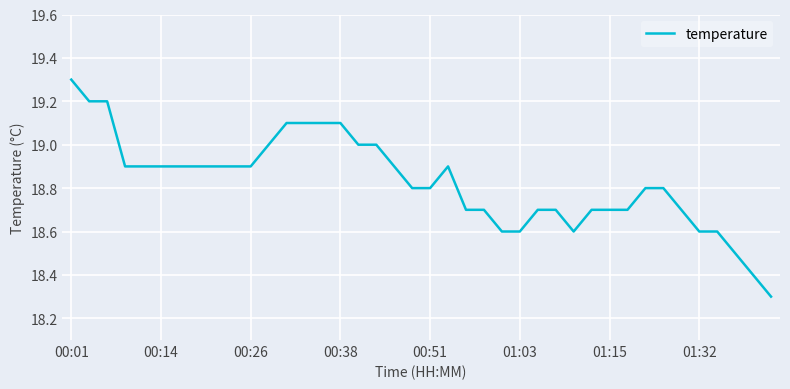

What is the minimum value shown in the chart?

18.3